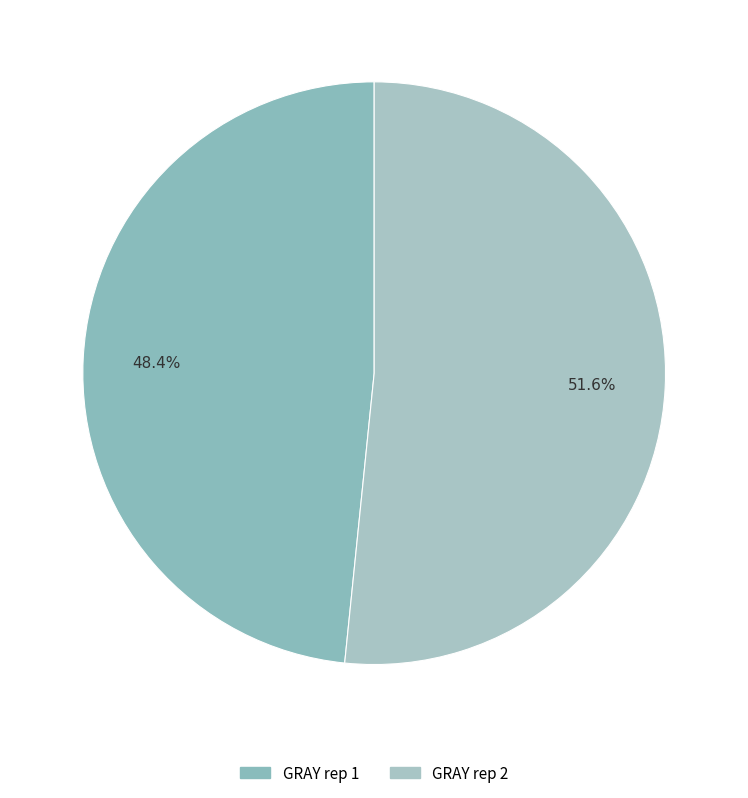

Does any single category account for the majority?

Yes